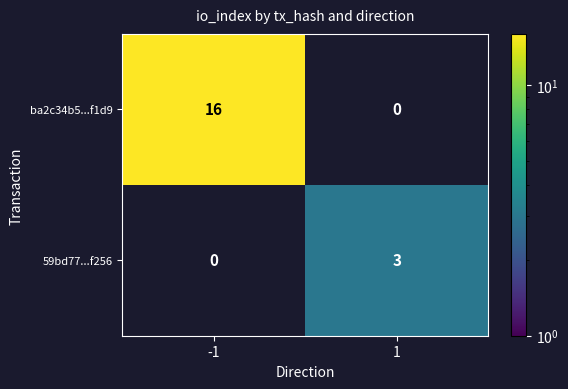

The ba2c34b5...f1d9 series shows 16 at -1. True or false?

True